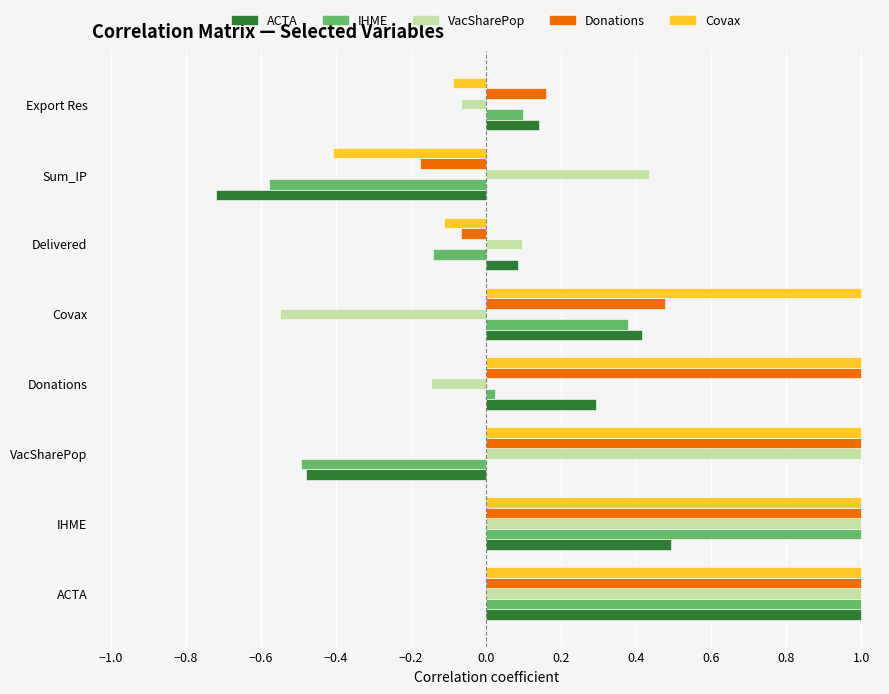

The value of IHME at Sum_IP is -0.6. True or false?

True